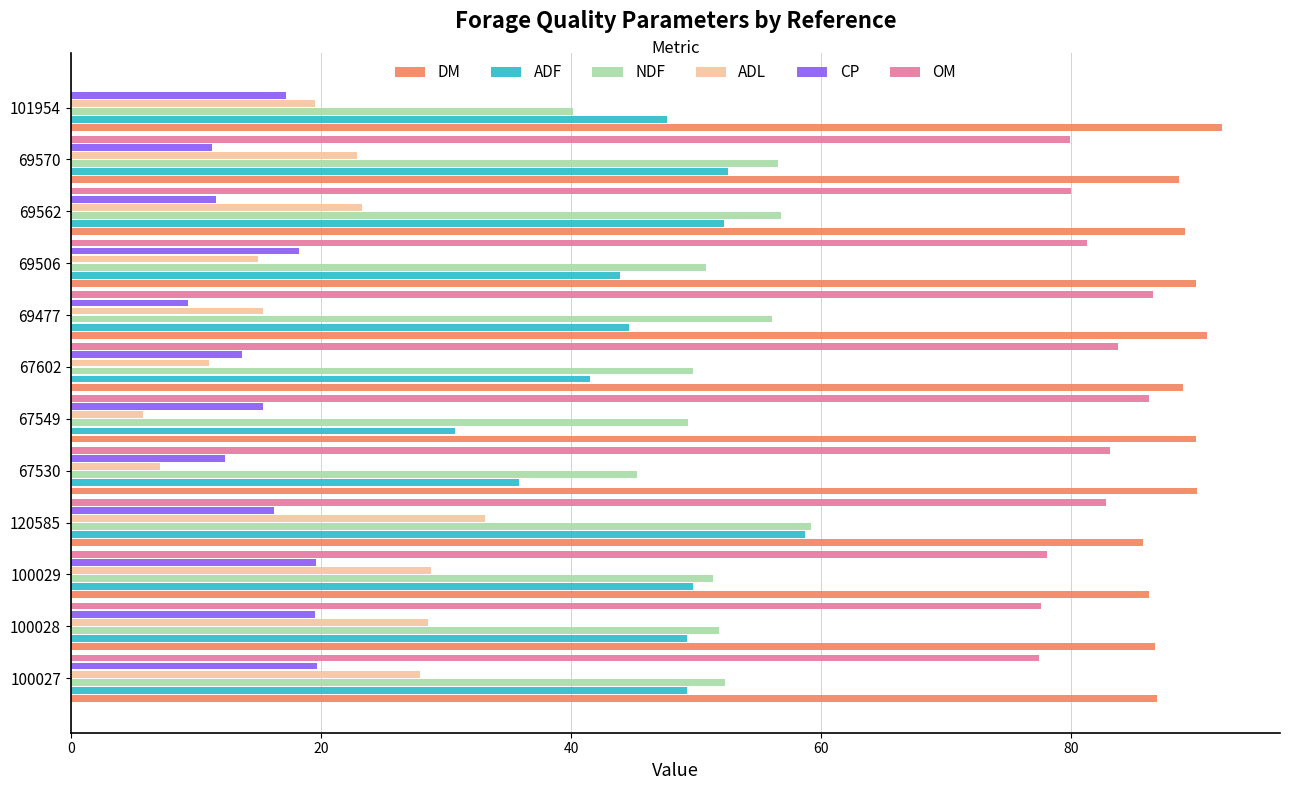

At which category is the sum across all series the highest?

120585